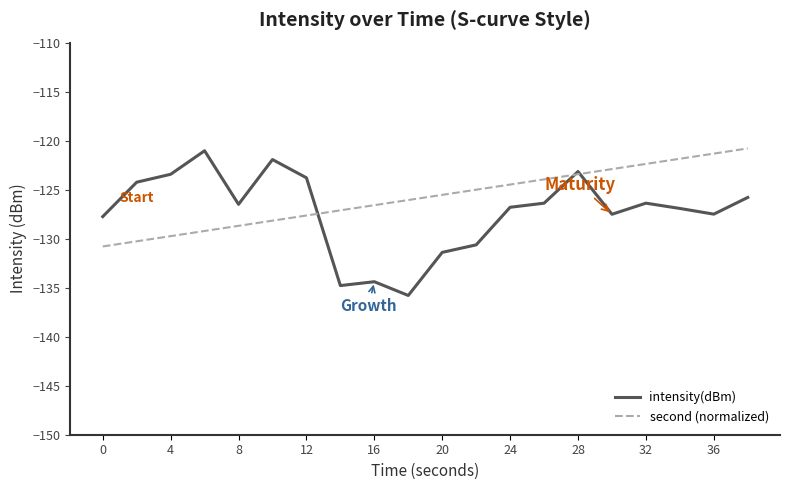

What is the minimum value for intensity(dBm)?

-135.8